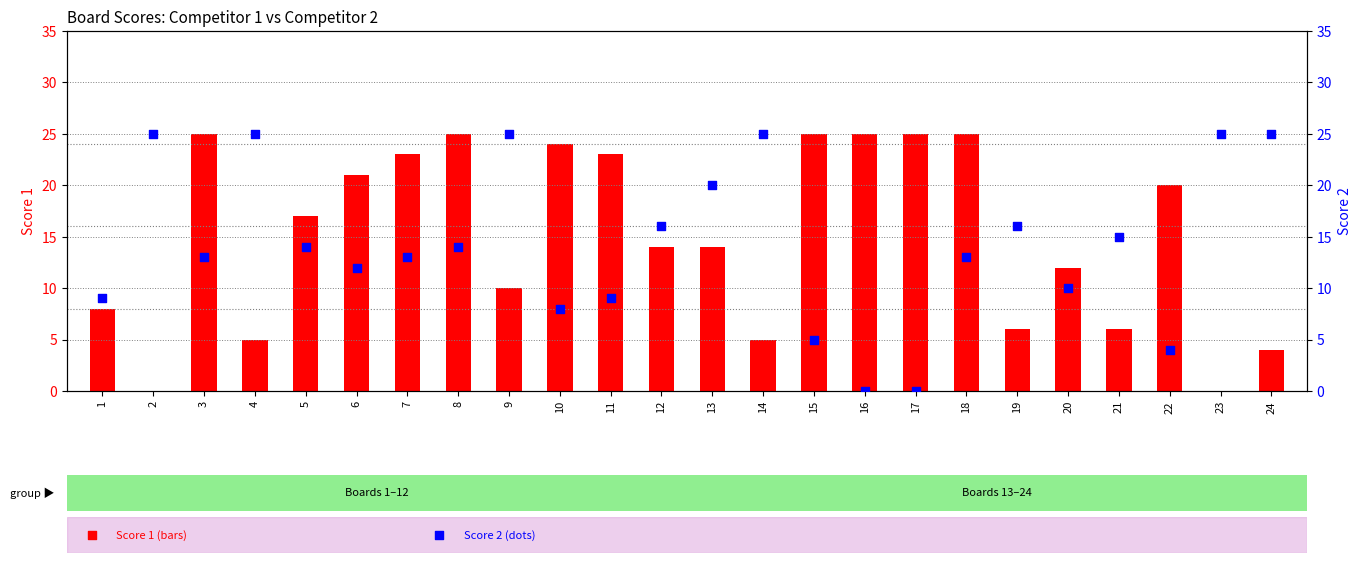

What are all the series names shown in the legend?

Score 1, Score 2